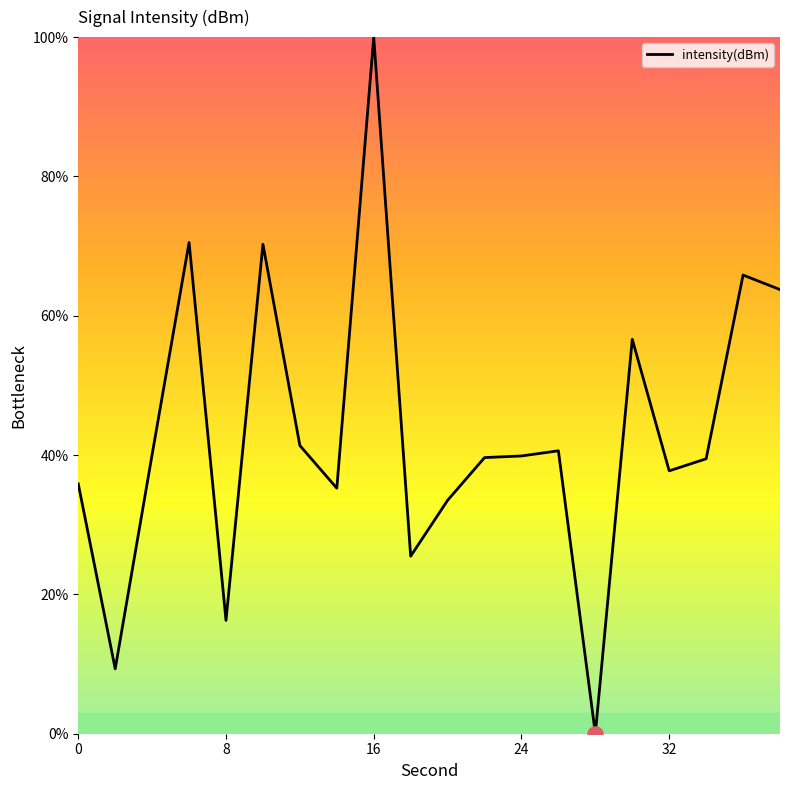

What is the difference between the maximum and minimum values?

100.0